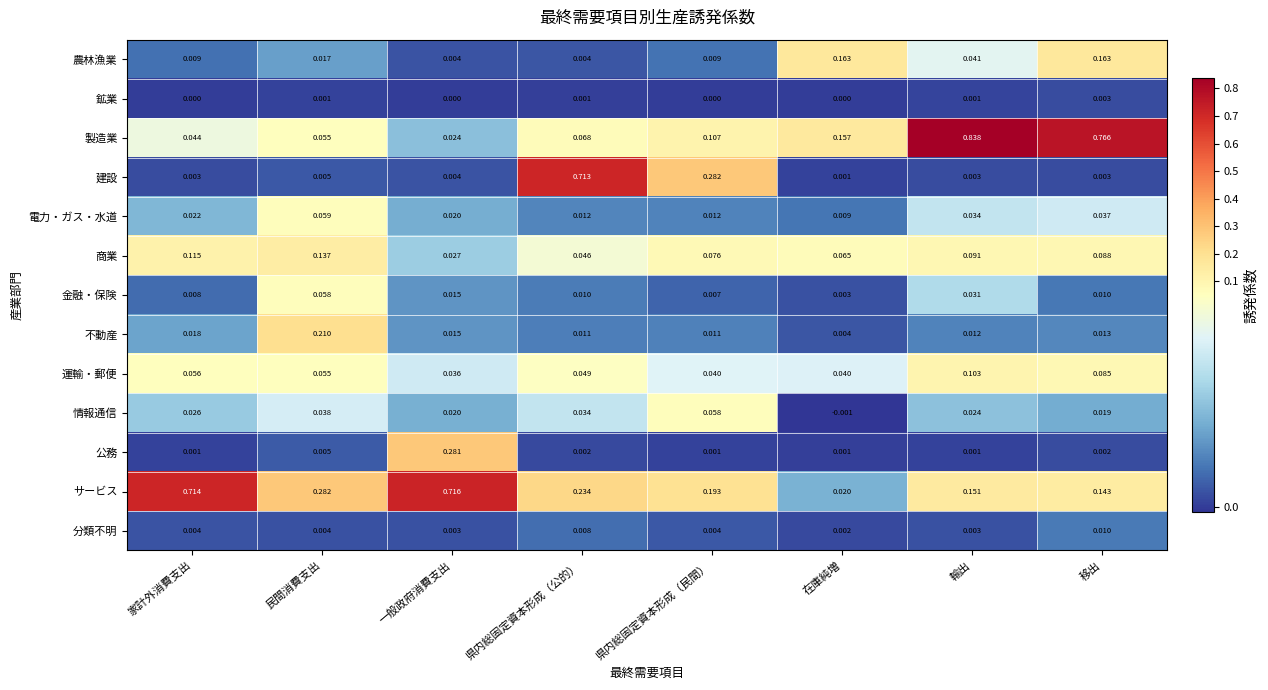

Which label corresponds to the smallest value in the chart?

在庫純増